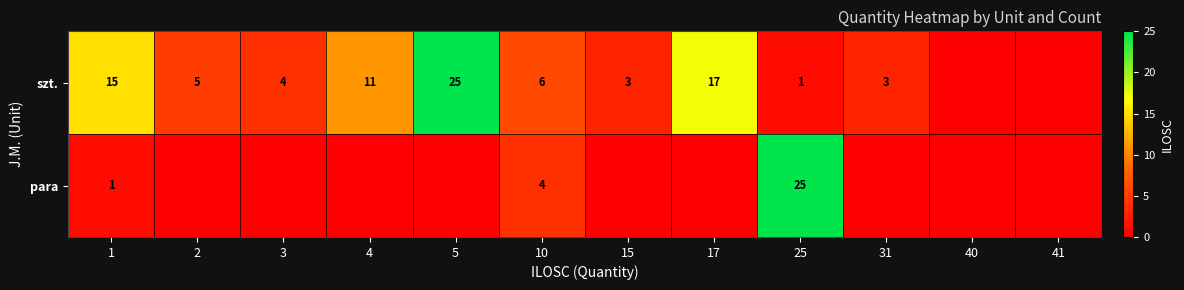

Which has a higher value, 40 or 4?

4